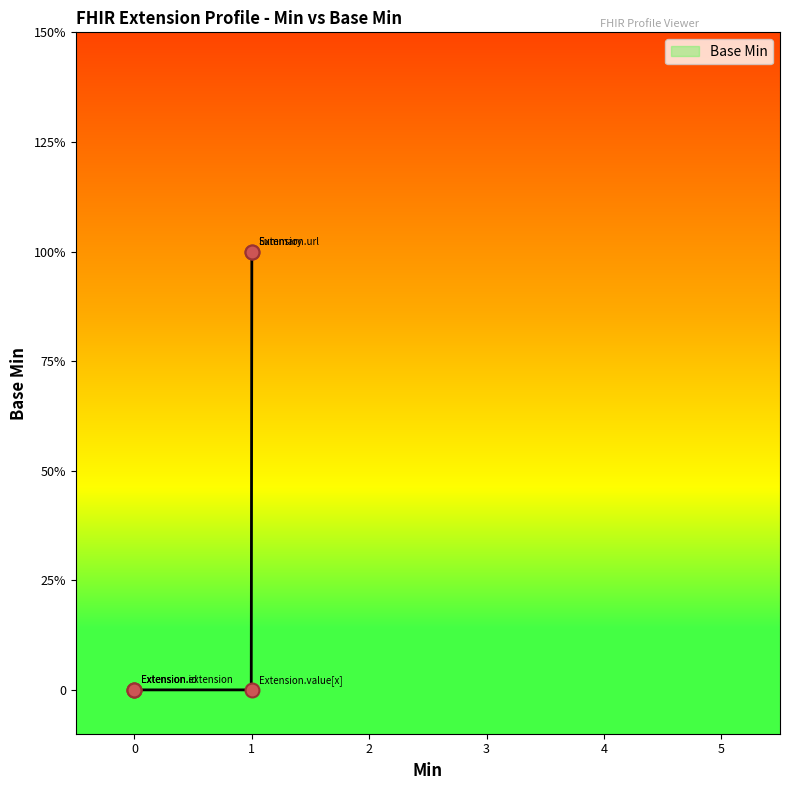

Between 0 and 1, which is larger?

1